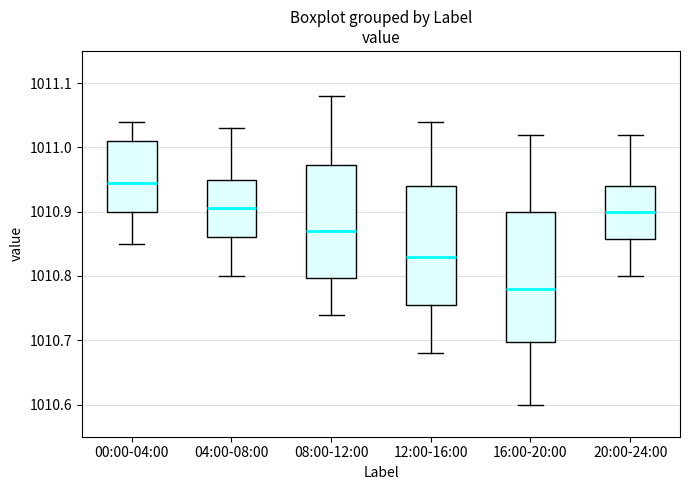

Where does the upper whisker of the box for 20:00-24:00 end on the y-axis? The values are not printed on the chart, so give them approximately, as read against the axis.

1011.02